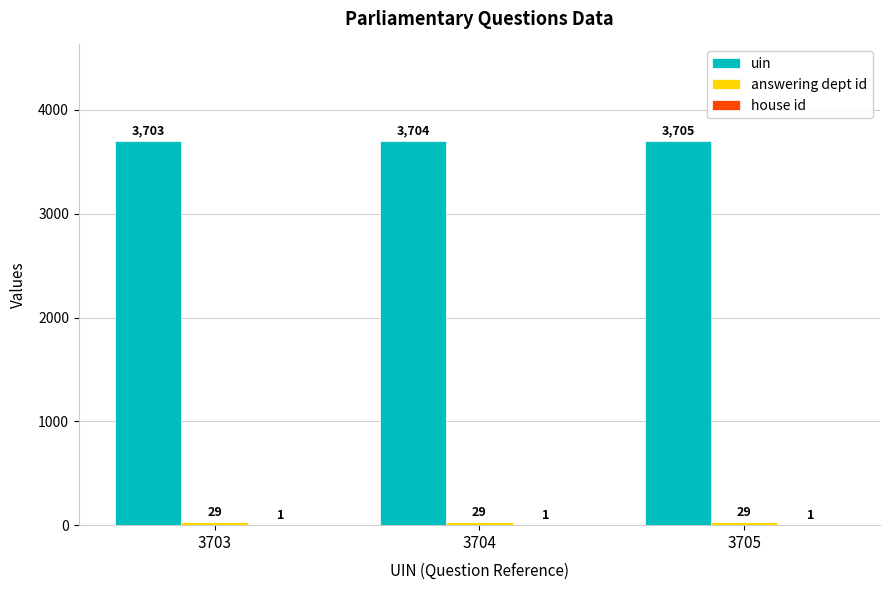

What is the greatest value displayed?

3705